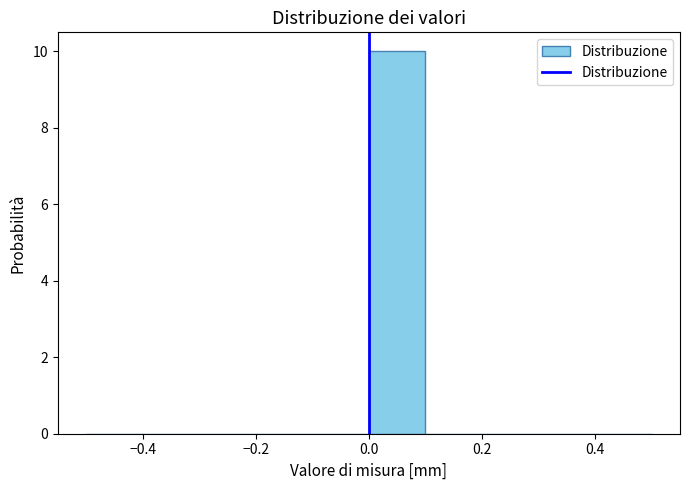

Reading left to right, list every bar in this chart as the range it spans on the x-axis followed by its height. The values are not printed on the chart, so give them approximately, as read against the axis.

-0.5 to -0.4: 0
-0.4 to -0.3: 0
-0.3 to -0.2: 0
-0.2 to -0.1: 0
-0.1 to 0.0: 0
0.0 to 0.1: 10
0.1 to 0.2: 0
0.2 to 0.3: 0
0.3 to 0.4: 0
0.4 to 0.5: 0